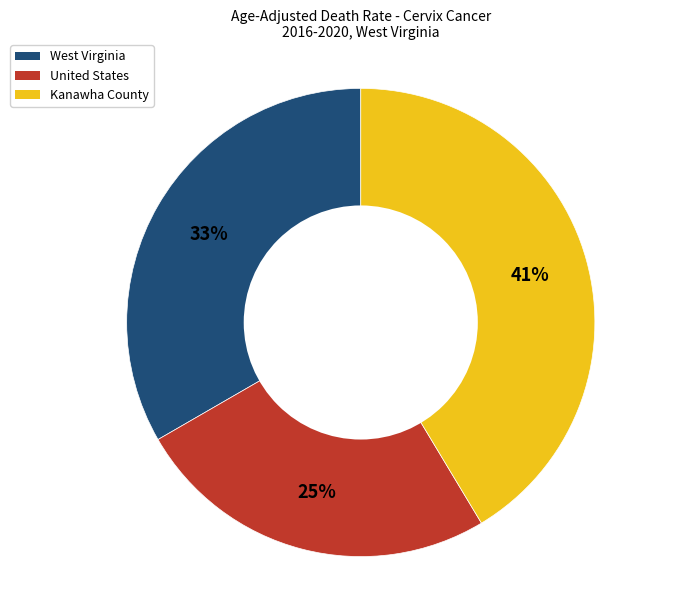

Does Kanawha County represent more than half of the total?

No